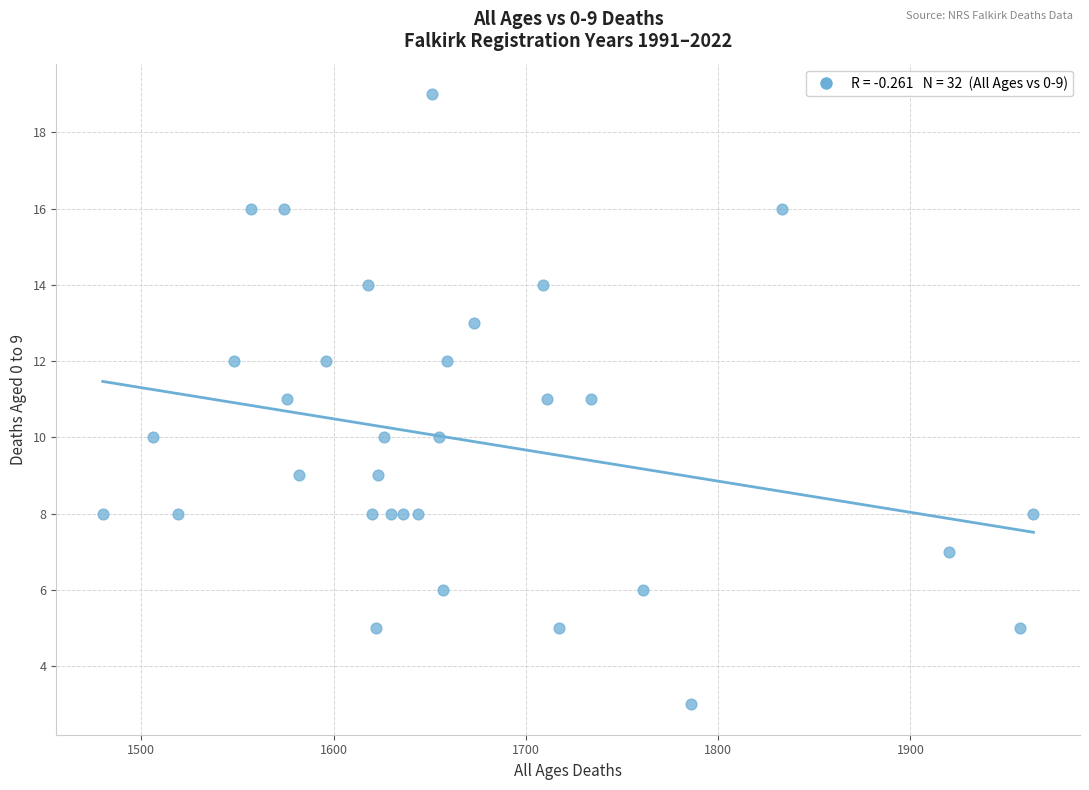

What is the range of X values (max minus min)?

484